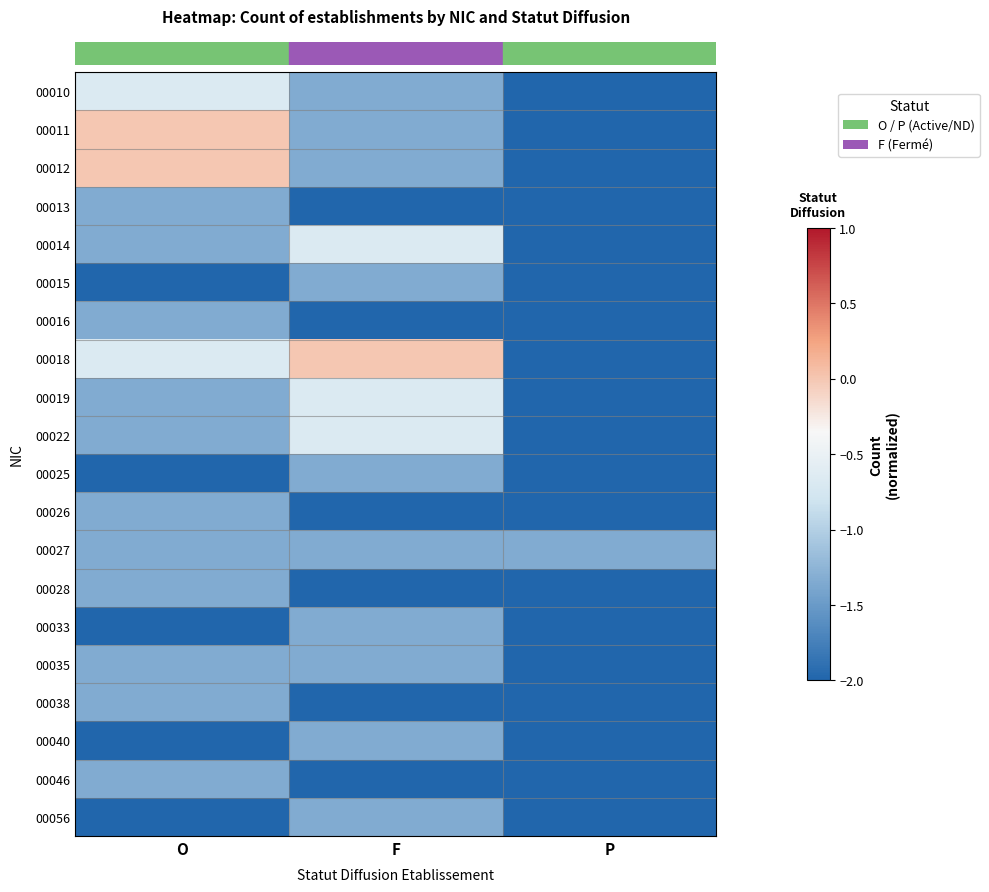

Count the number of categories in the chart.

3